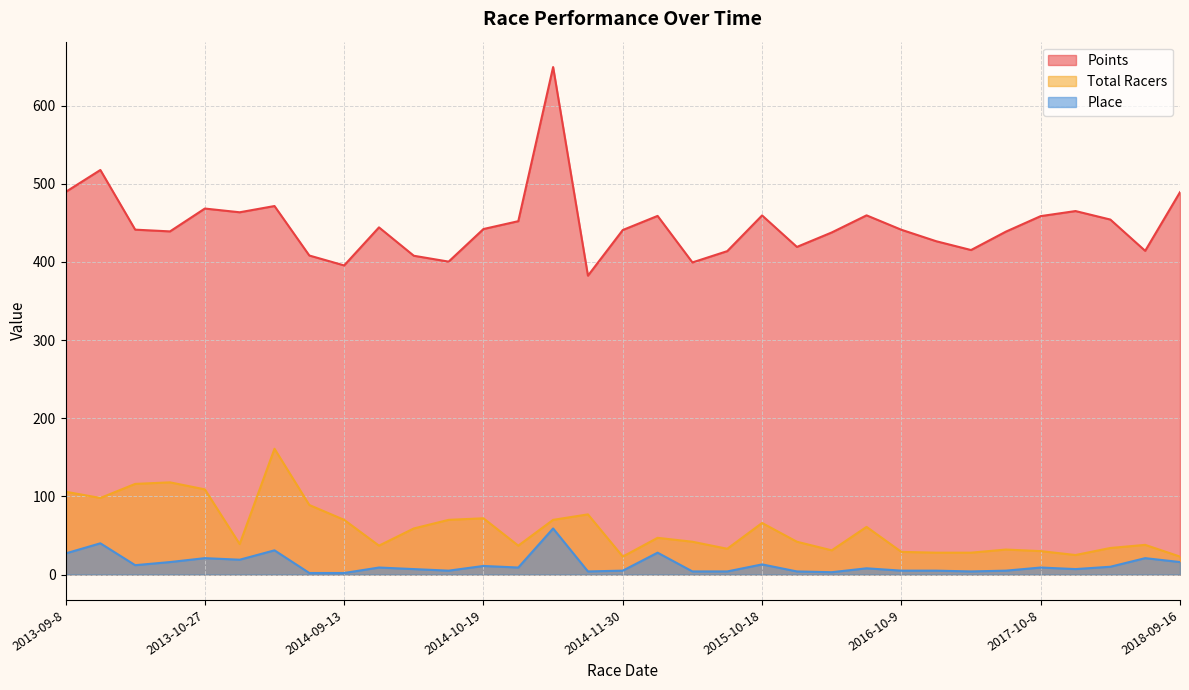

At which category does Place reach its first local valley?

2013-09-29